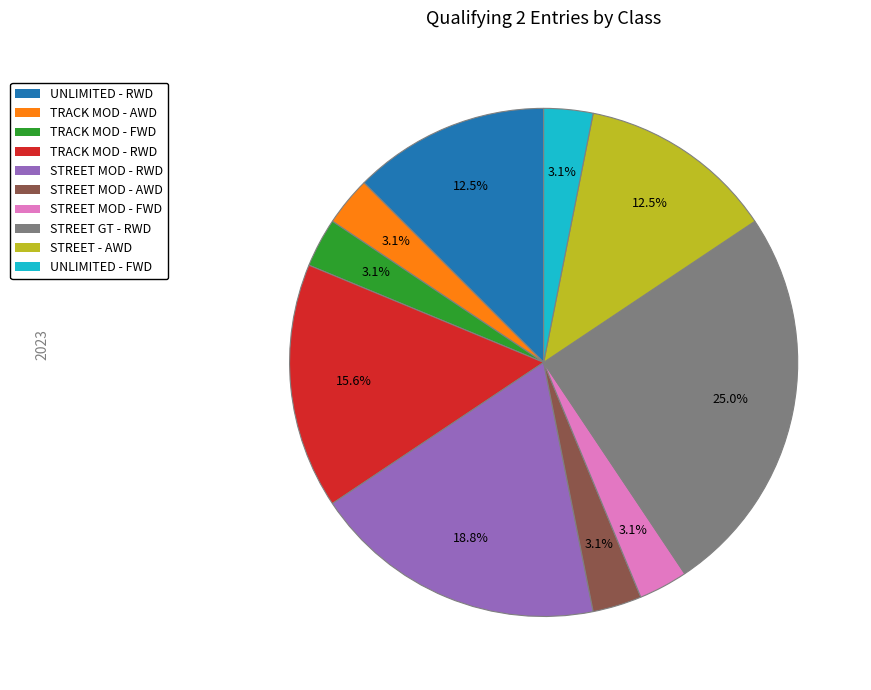

Which category has the biggest portion of the pie?

STREET GT - RWD